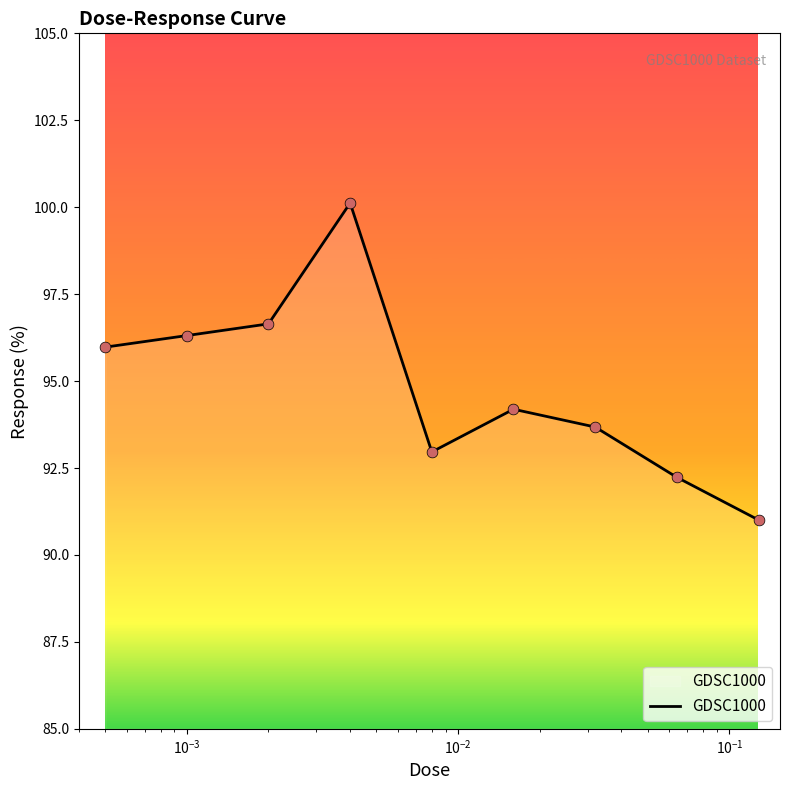

What is the difference between the maximum and minimum values?

9.1